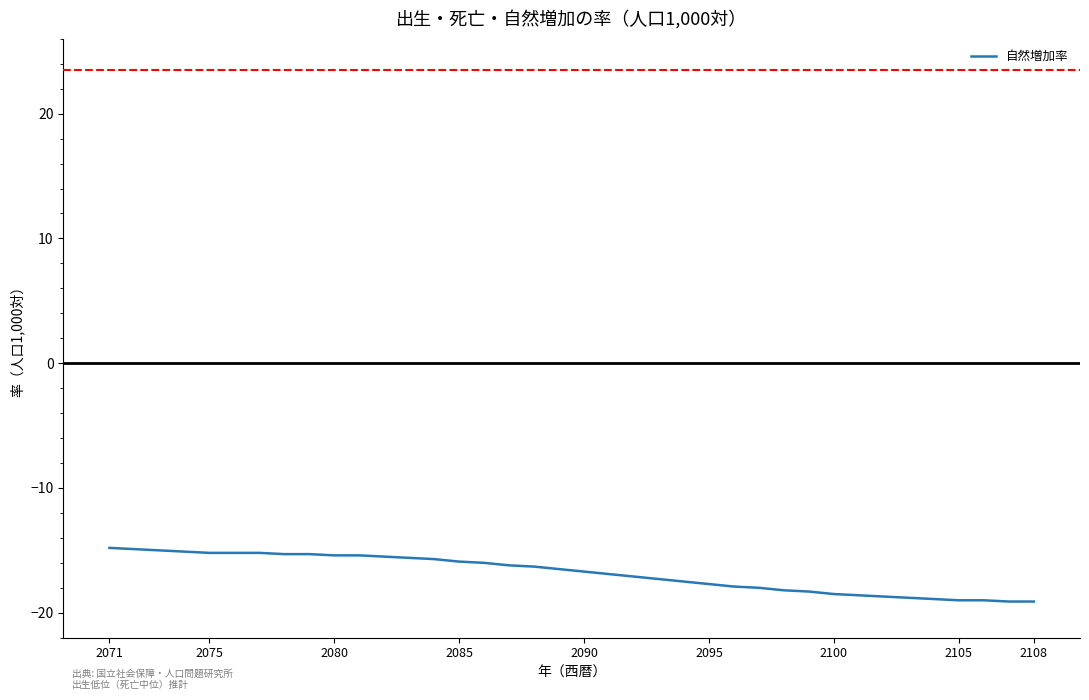

Is this an area chart (filled region under the line)?

No